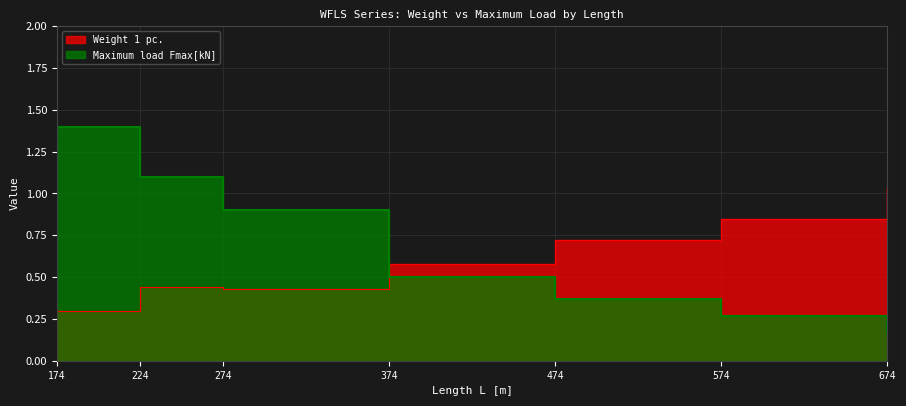

Does the chart display data point markers on the line(s)?

No